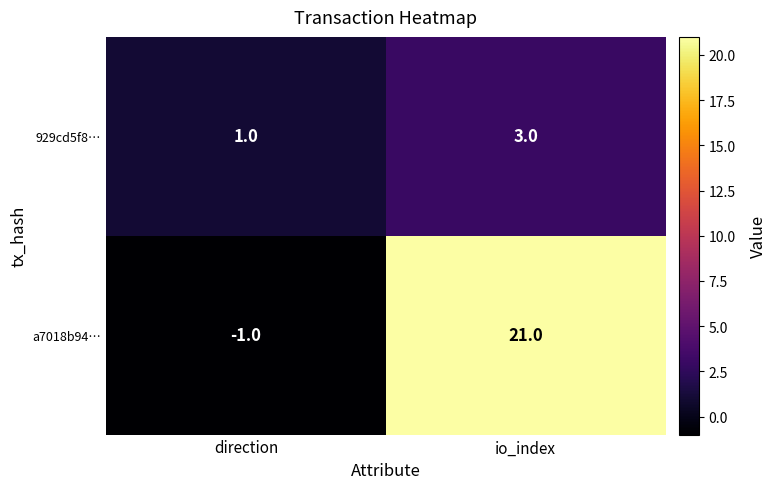

Which series changed the most between direction and io_index?

a7018b94…